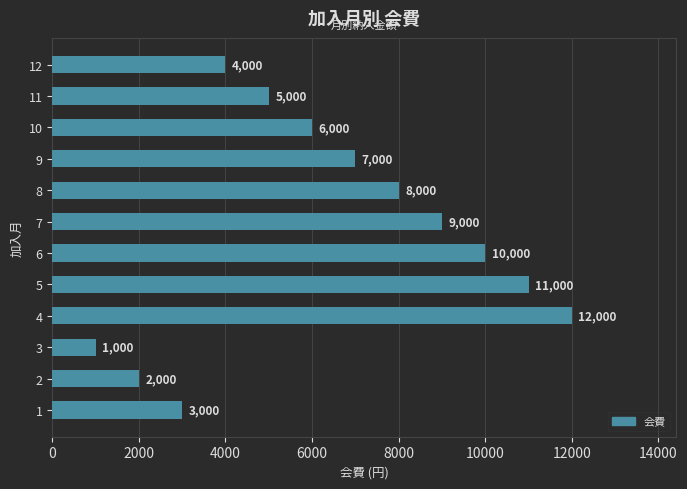

What is the maximum value shown in the chart?

12000